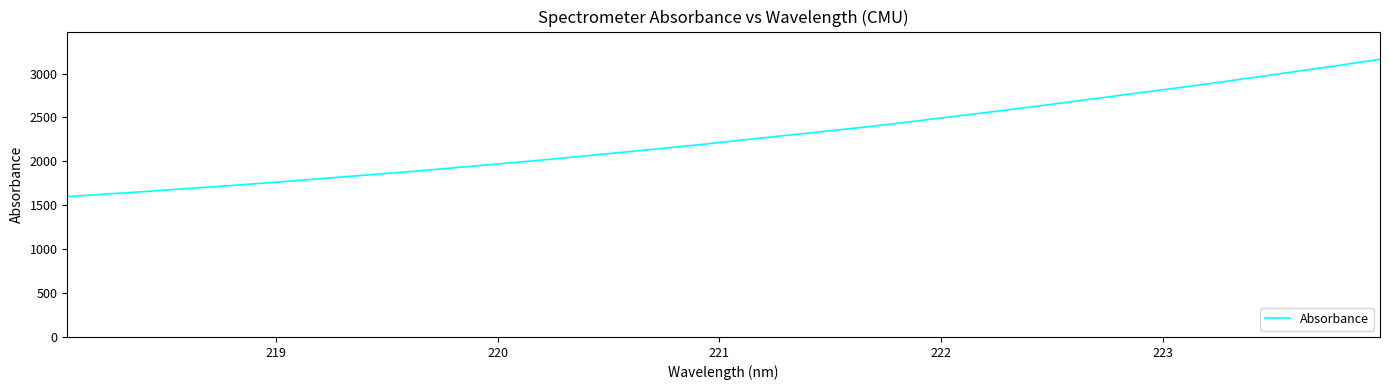

Does the chart display data point markers on the line(s)?

No